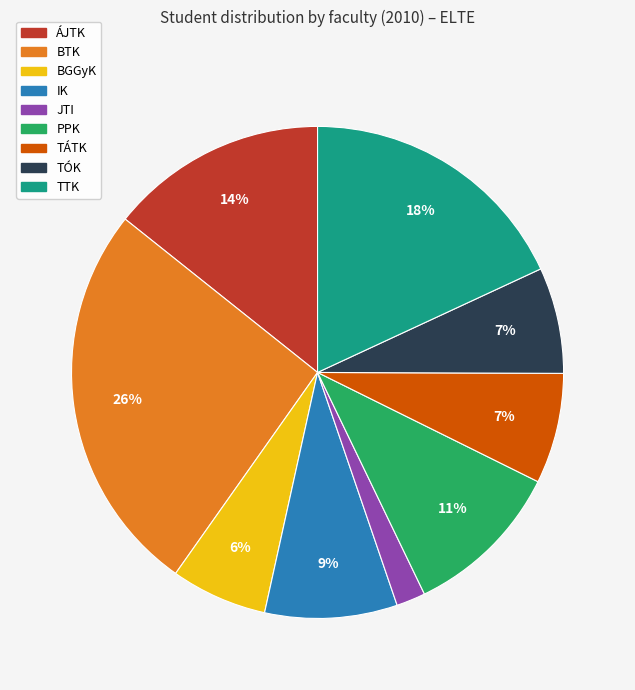

Is there any slice that represents more than half of the pie?

No